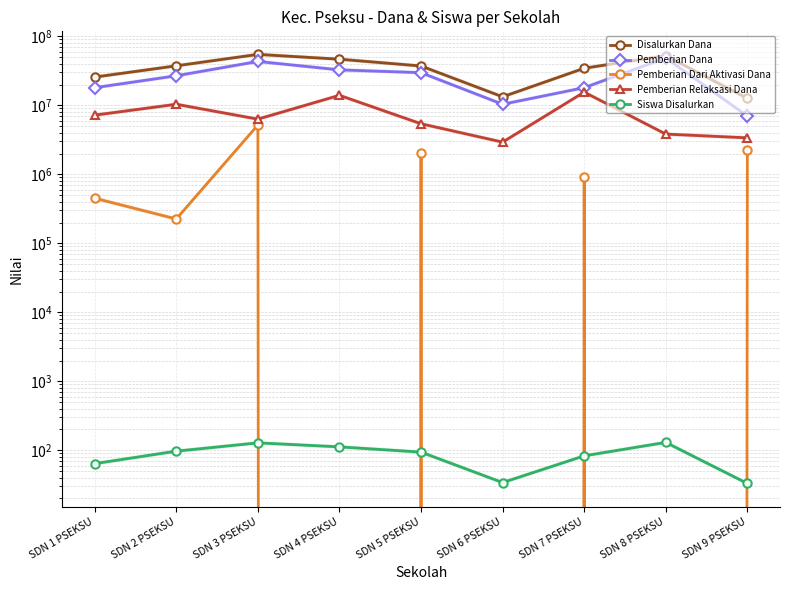

Where does the Siswa Disalurkan series first go above 94?

SDN 2 PSEKSU